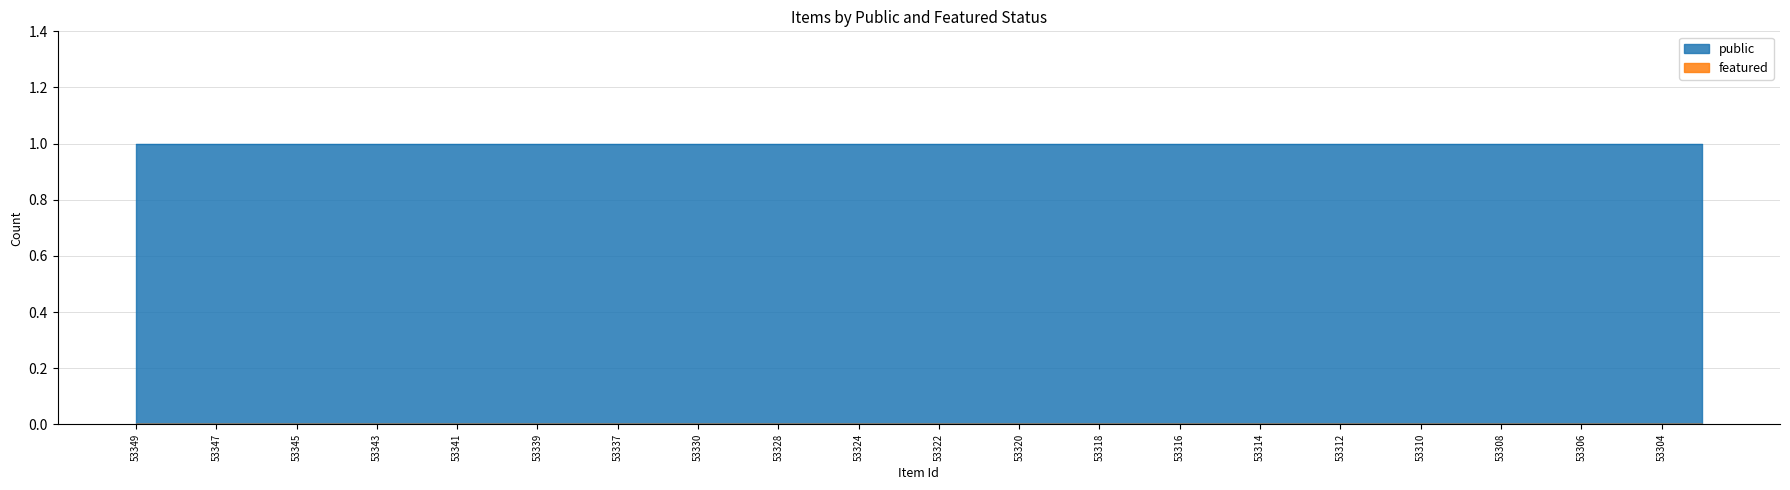

At how many categories does at least one series exceed 0?

40